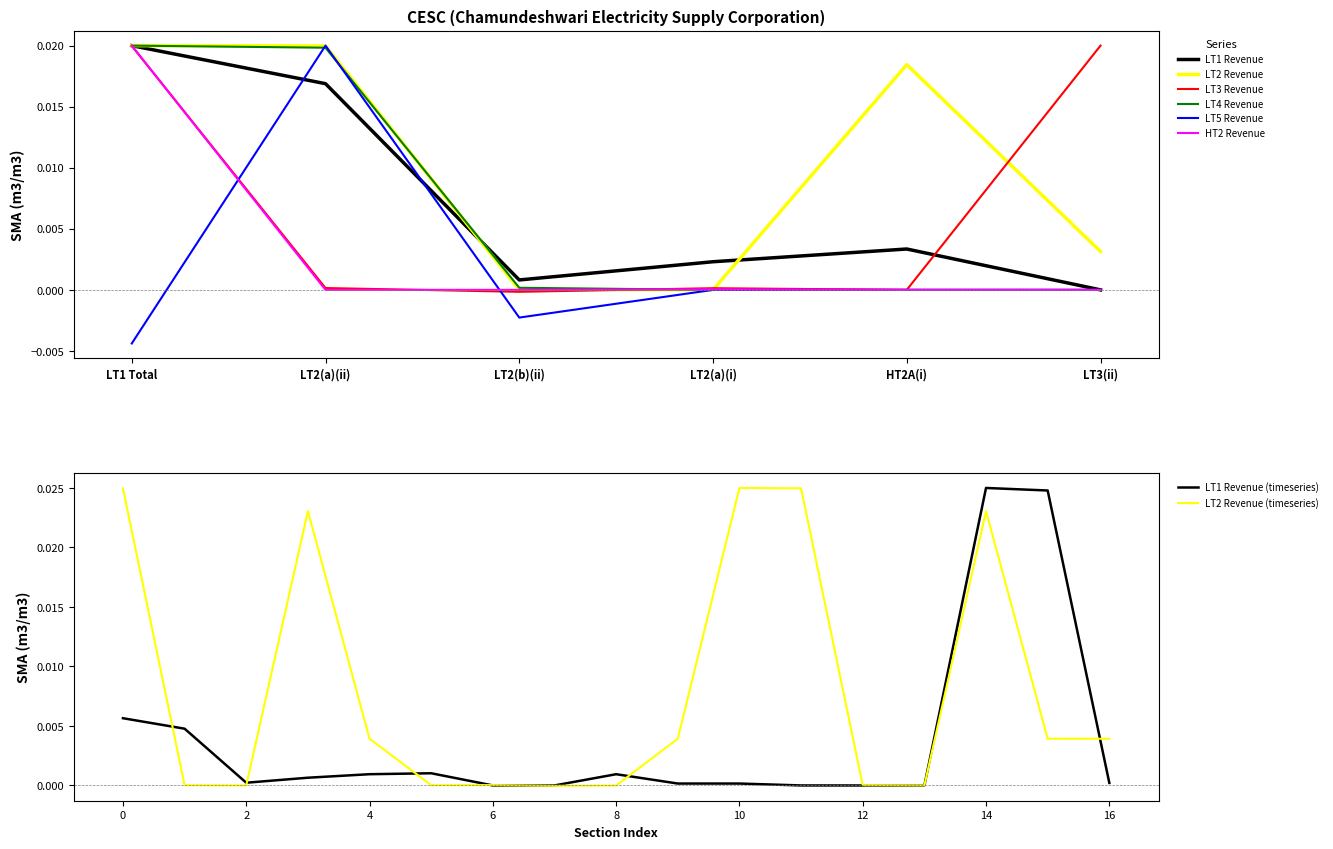

Is it true that HT2 Revenue equals 0.0 at LT2(a)(ii)?

True